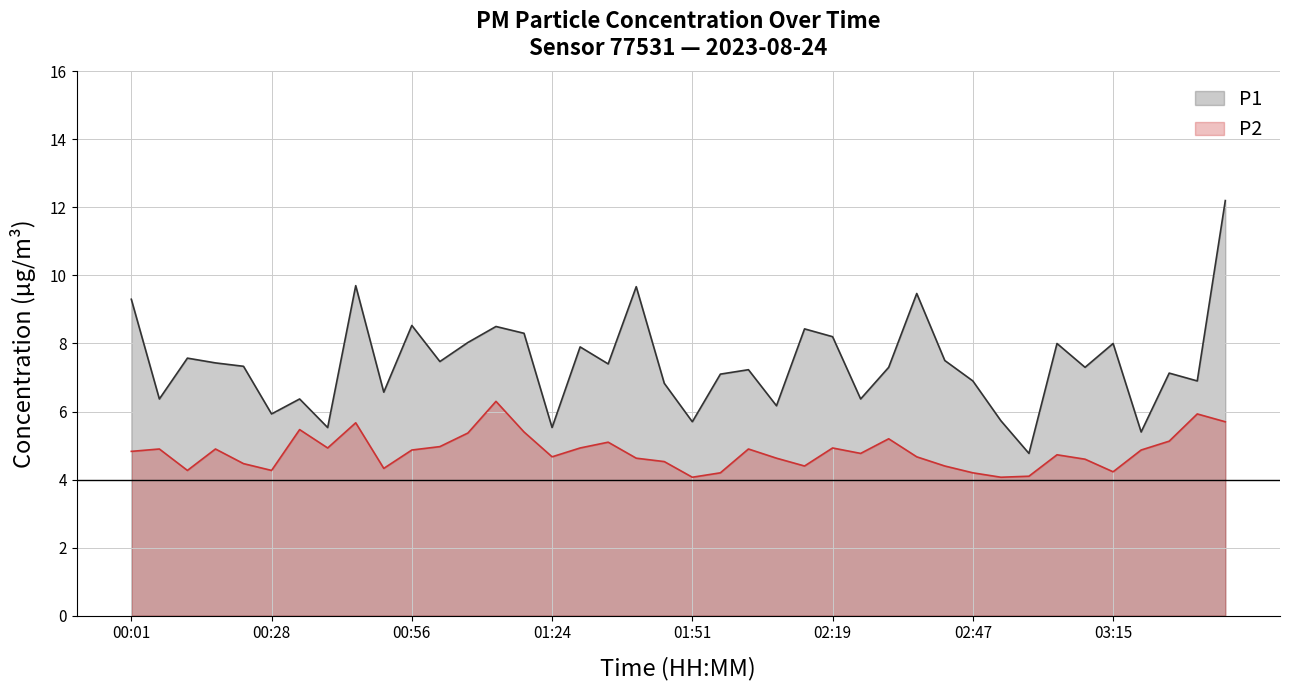

Which series changed the most between 00:45 and 02:58?

P1